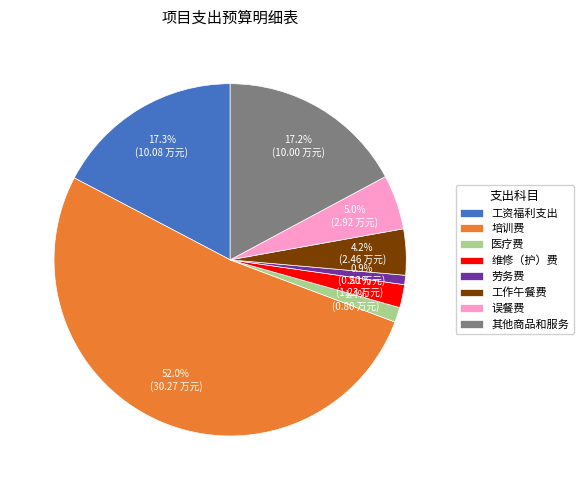

What portion of the pie excludes 工资福利支出?

82.7%